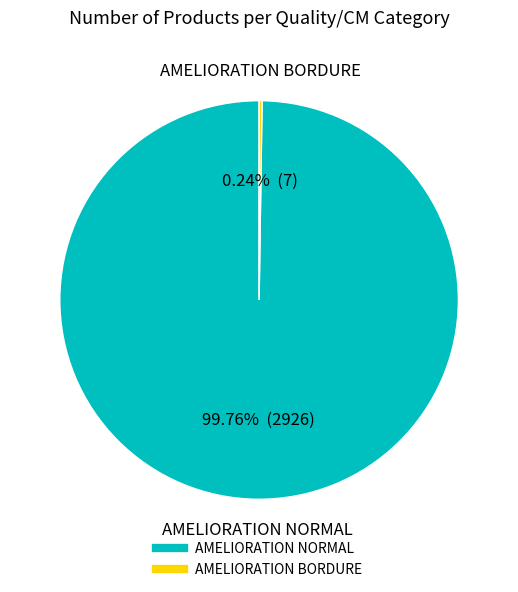

Is there a majority slice in this chart?

Yes